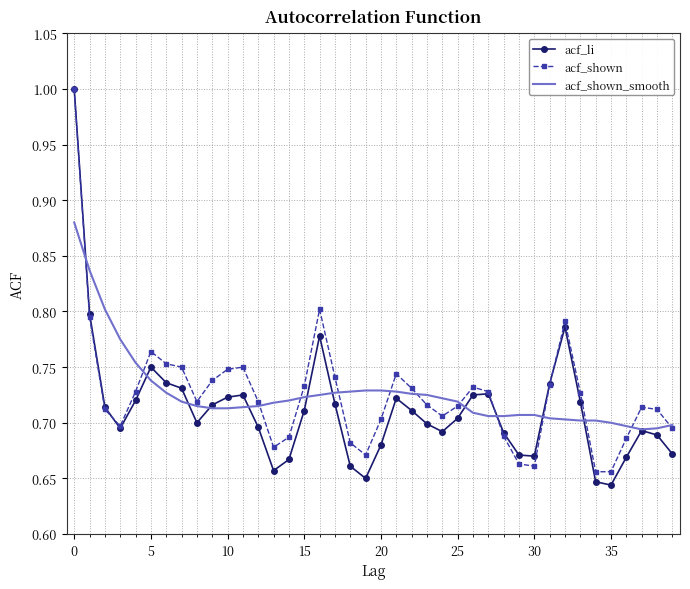

What are all the series names shown in the legend?

acf_li, acf_shown, acf_shown_smooth